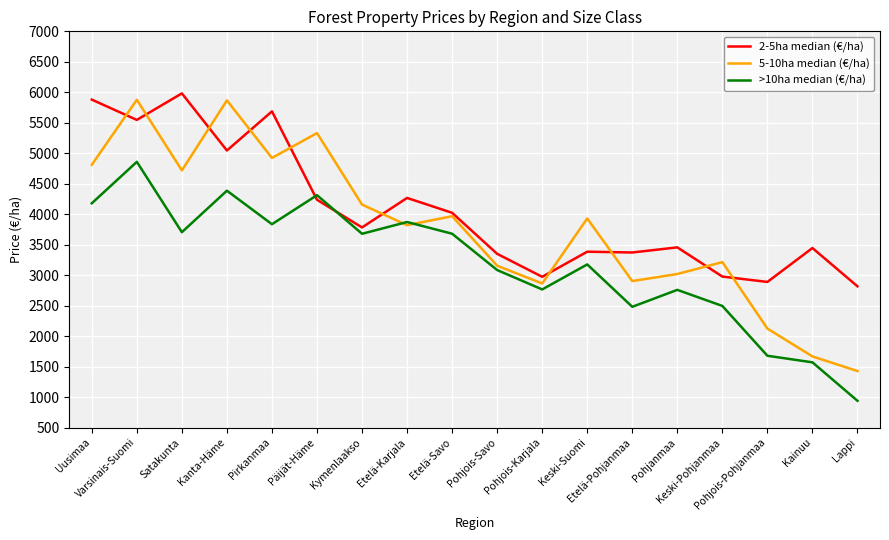

What is the greatest value displayed?

5982